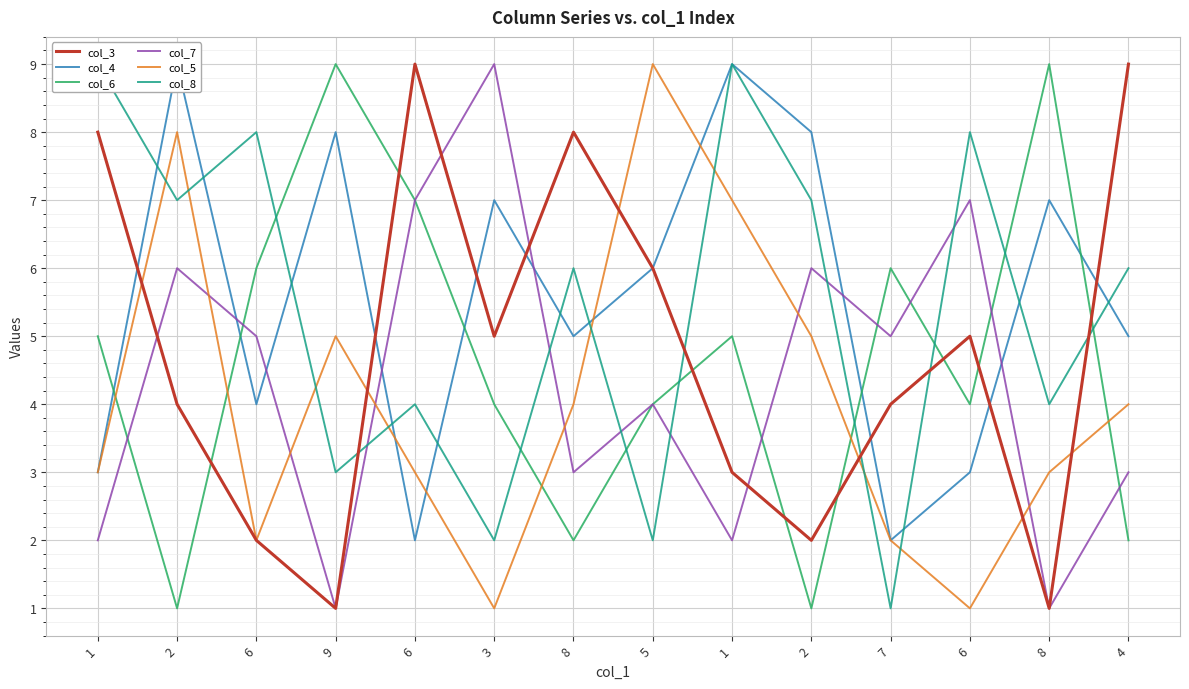

What is the average value of the col_3 series?

5